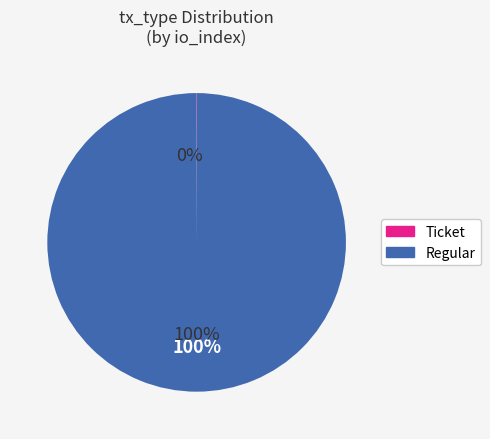

What percentage do Regular (index 16) and Ticket (index 0) together represent?

100.0%